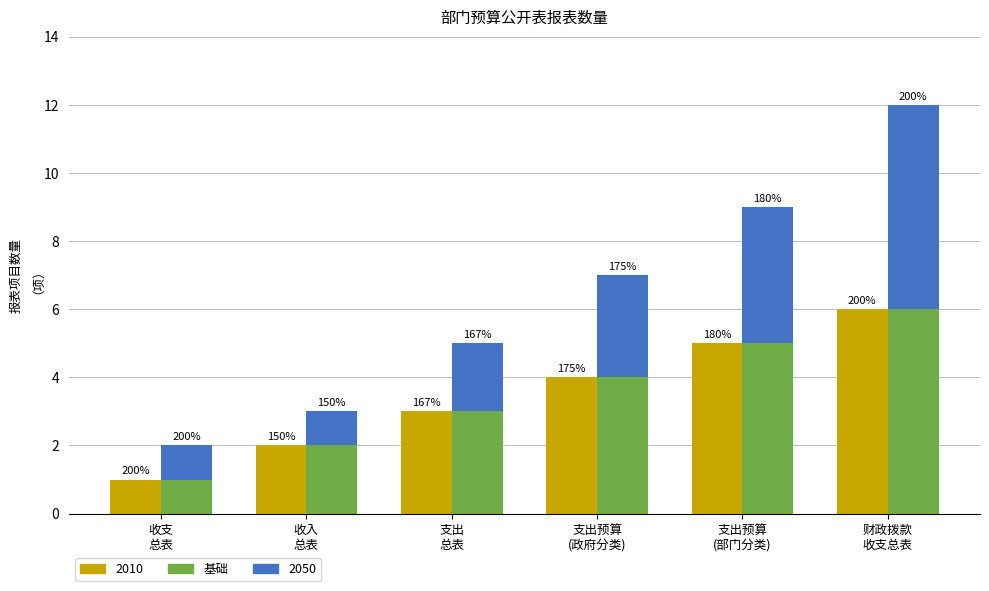

At 5, list the series in order from largest to smallest.

2010, 2050